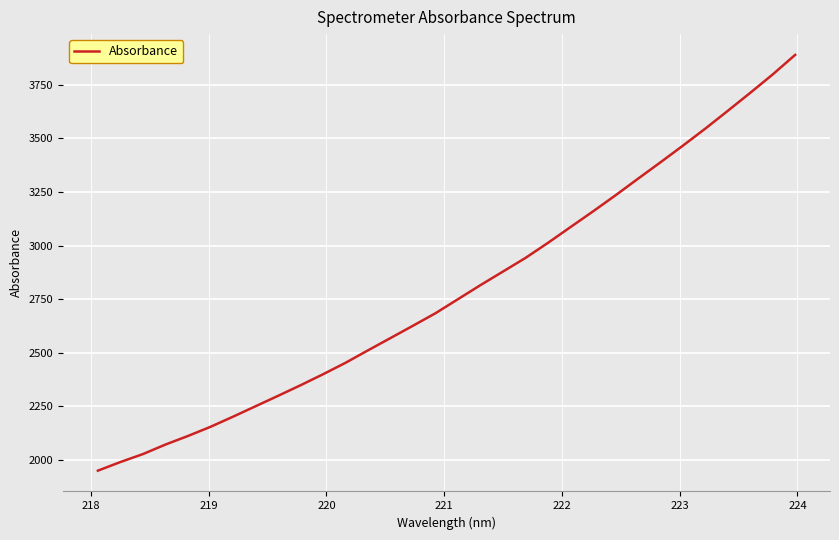

What is the greatest value displayed?

3889.8